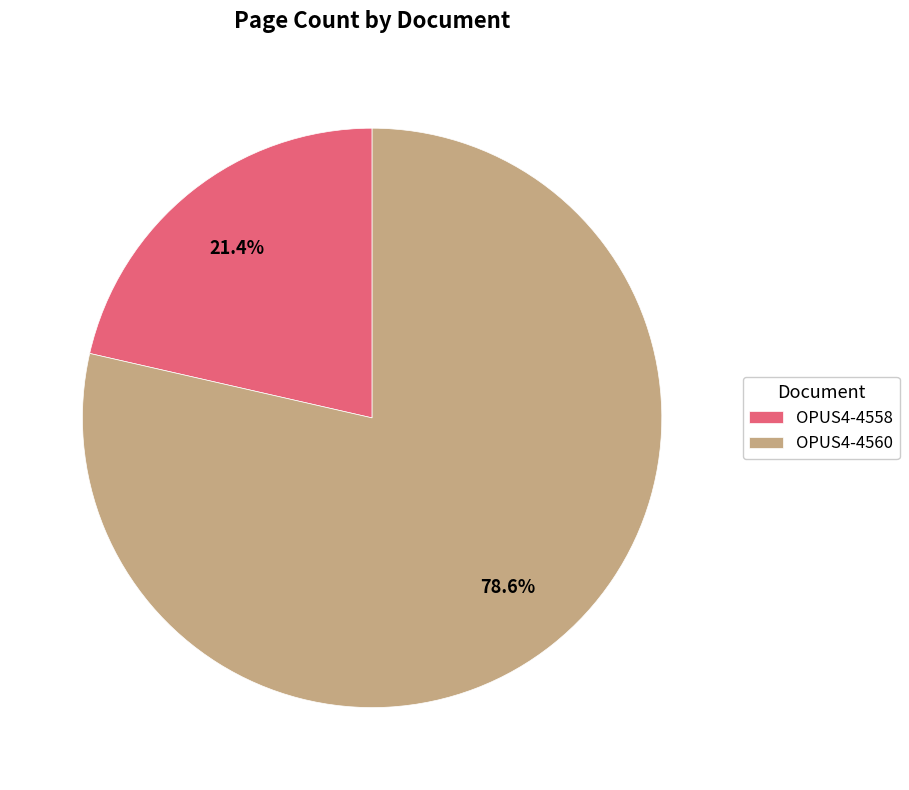

How much of the chart is everything except OPUS4-4560?

21.4%